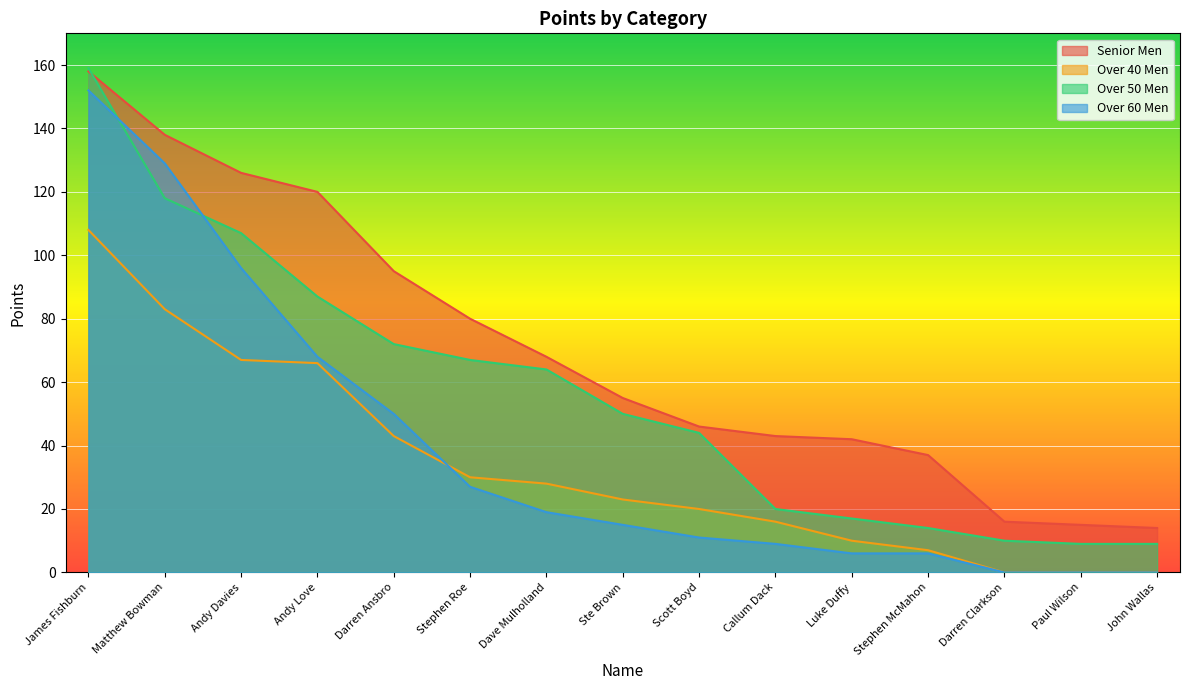

Does the chart display data point markers on the line(s)?

No